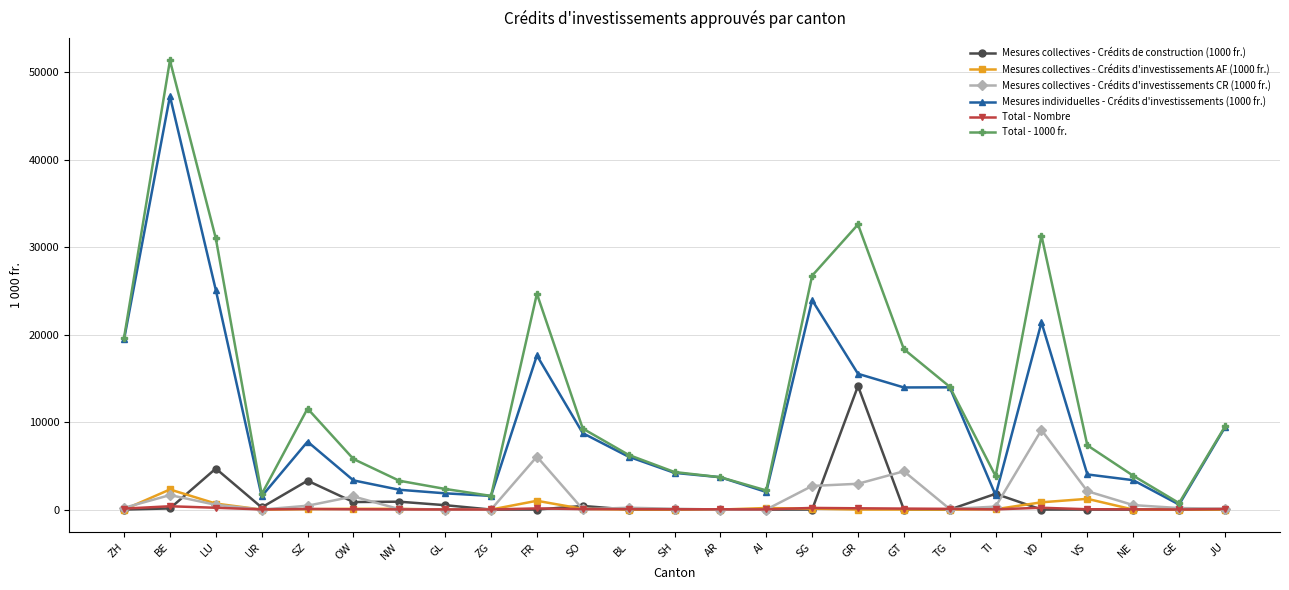

What value does the Mesures individuelles - Crédits d'investissements (1000 fr.) series have at ZG?

1561.0